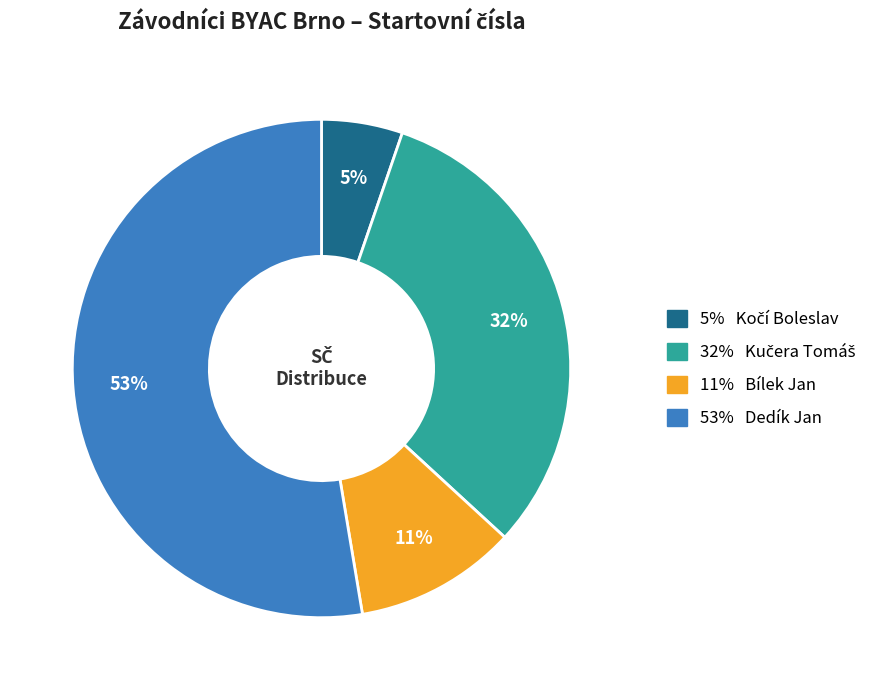

Is there a majority slice in this chart?

Yes